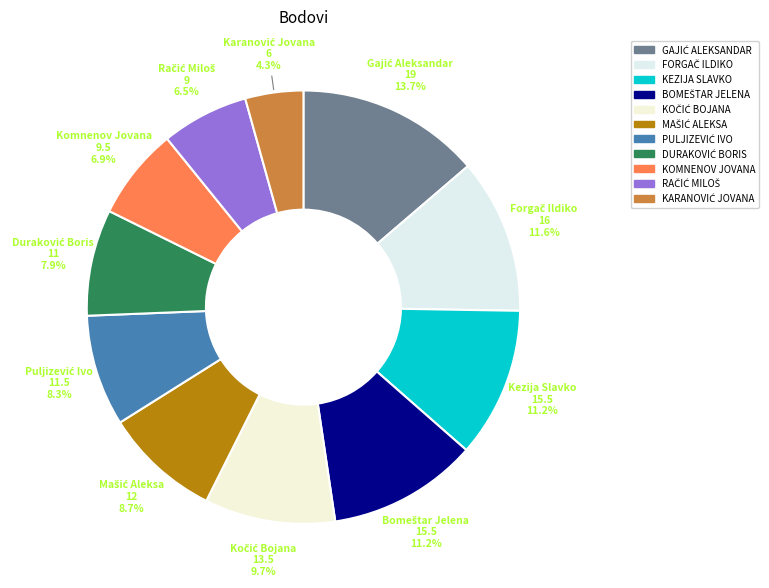

Which category has the biggest portion of the pie?

GAJIĆ ALEKSANDAR